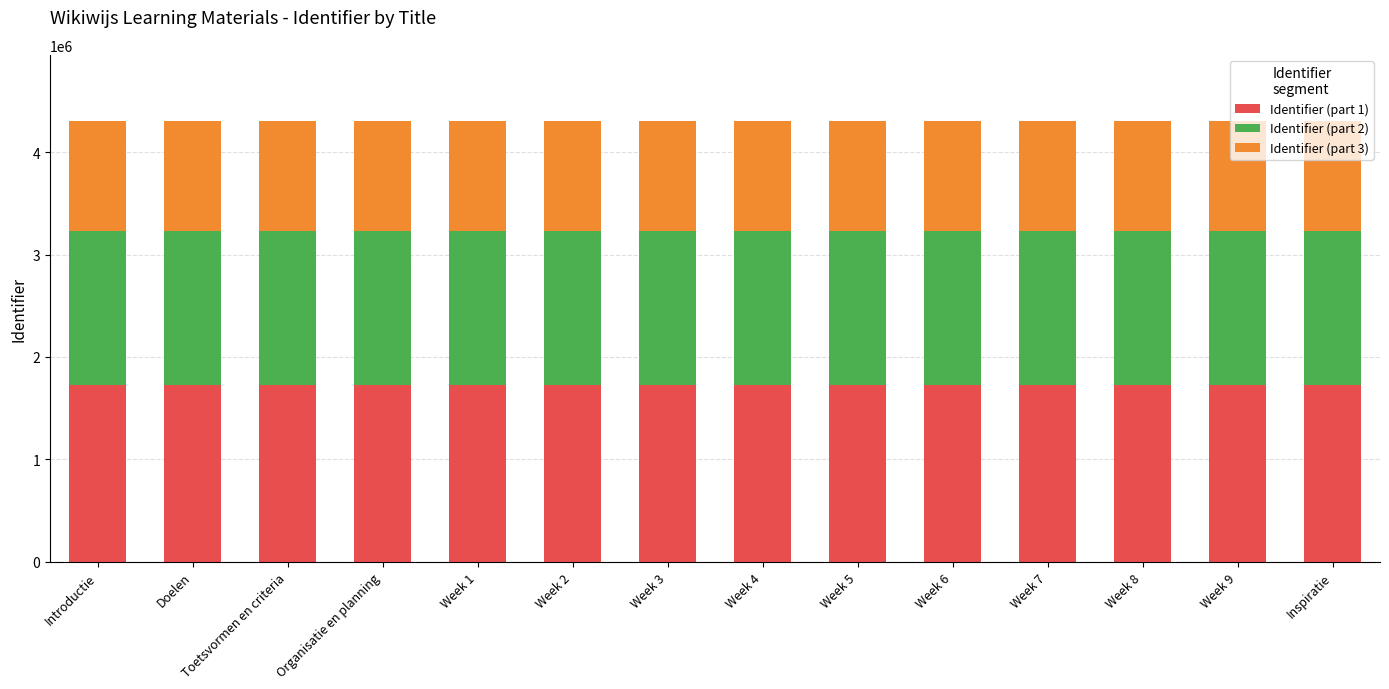

What is the average value of the Identifier (part 1) series?

1722311.0